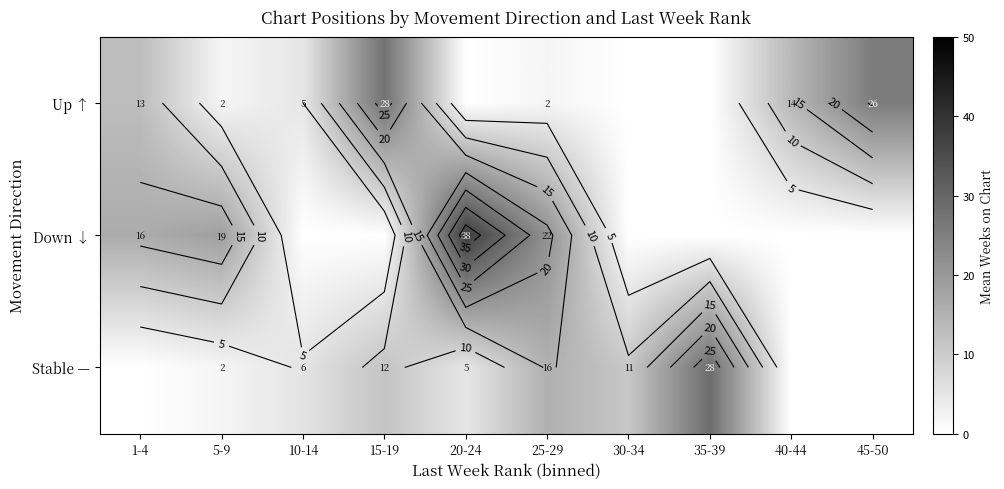

What is the sum of all Stable — values?

79.2